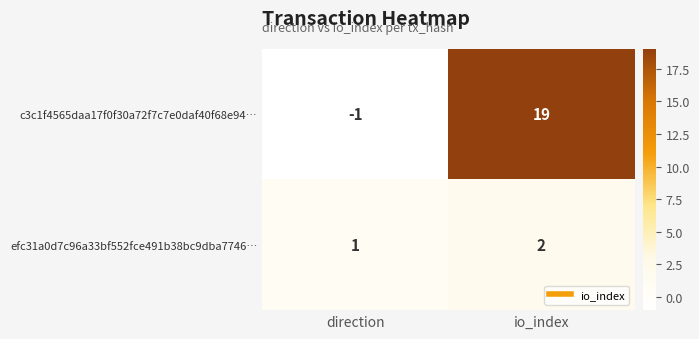

Is it true that c3c1f4565daa17f0f30a72f7c7e0daf40f68e94… equals 19 at io_index?

True